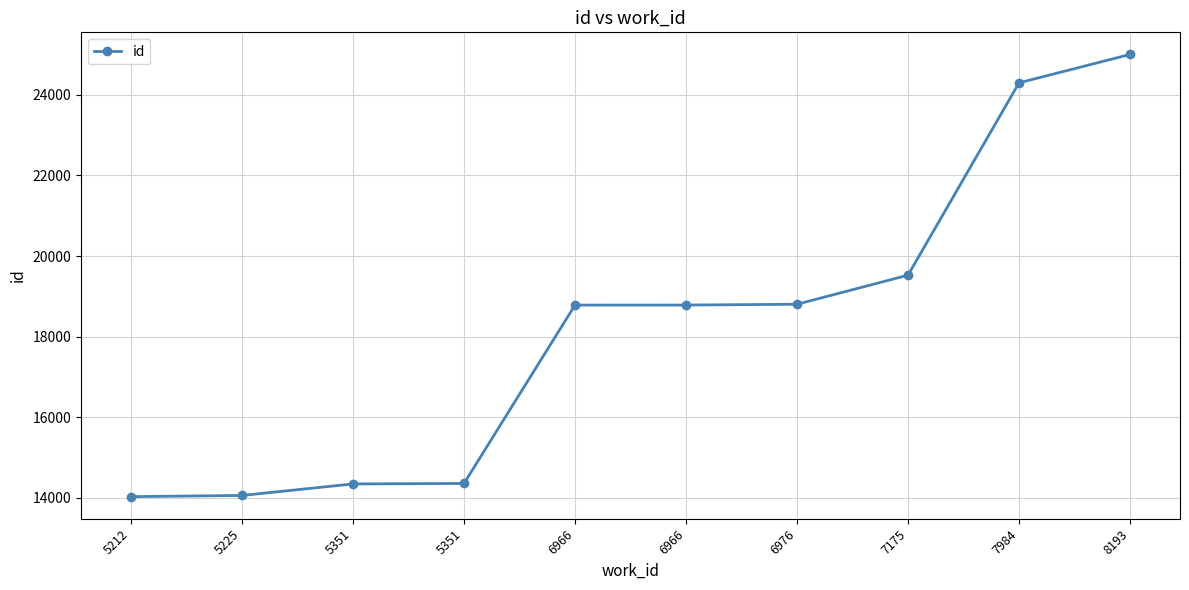

What is the difference between the second highest and minimum values?

10273